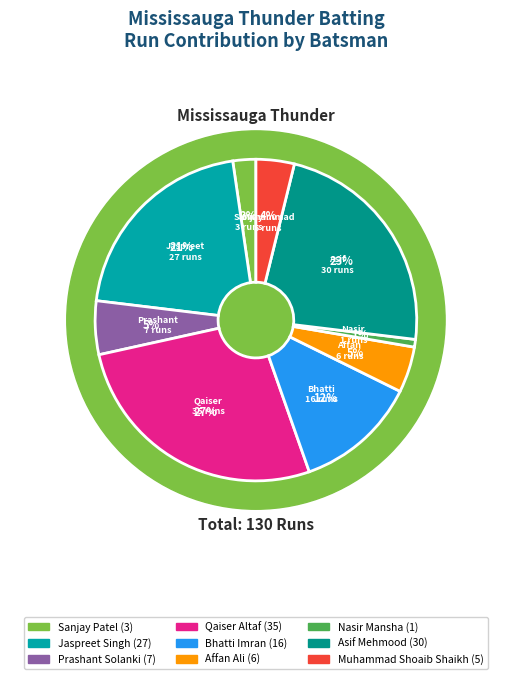

Between Asif Mehmood and Affan Ali, which is larger?

Asif Mehmood